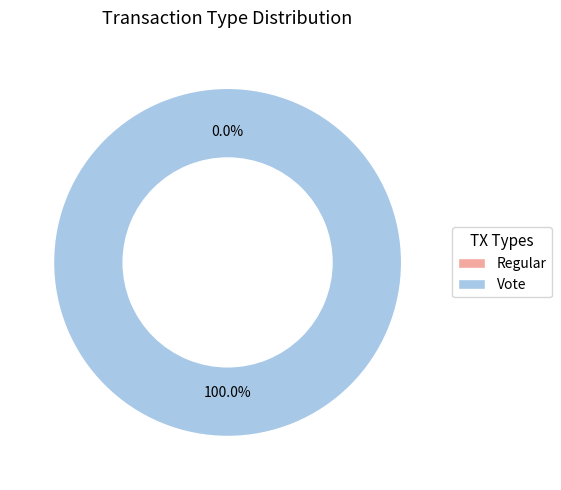

Count the number of slices in the pie.

2